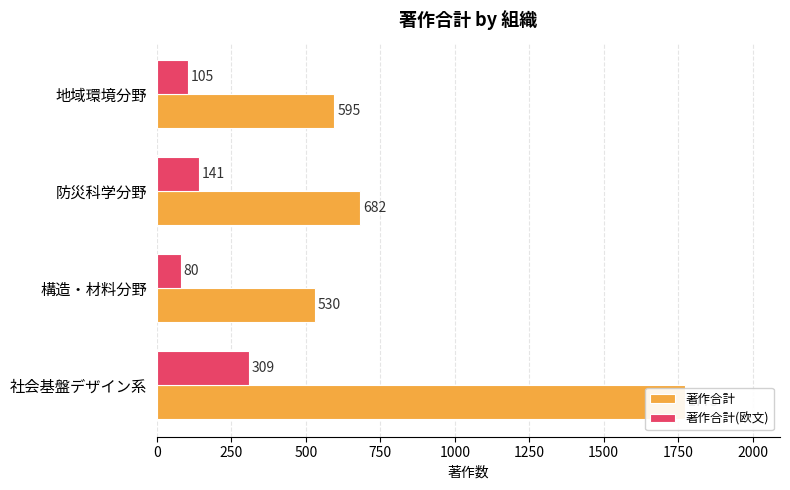

Reading right to left, what are all the values shown in this chart?

著作合計: 595	682	530	1773
著作合計(欧文): 105	141	80	309